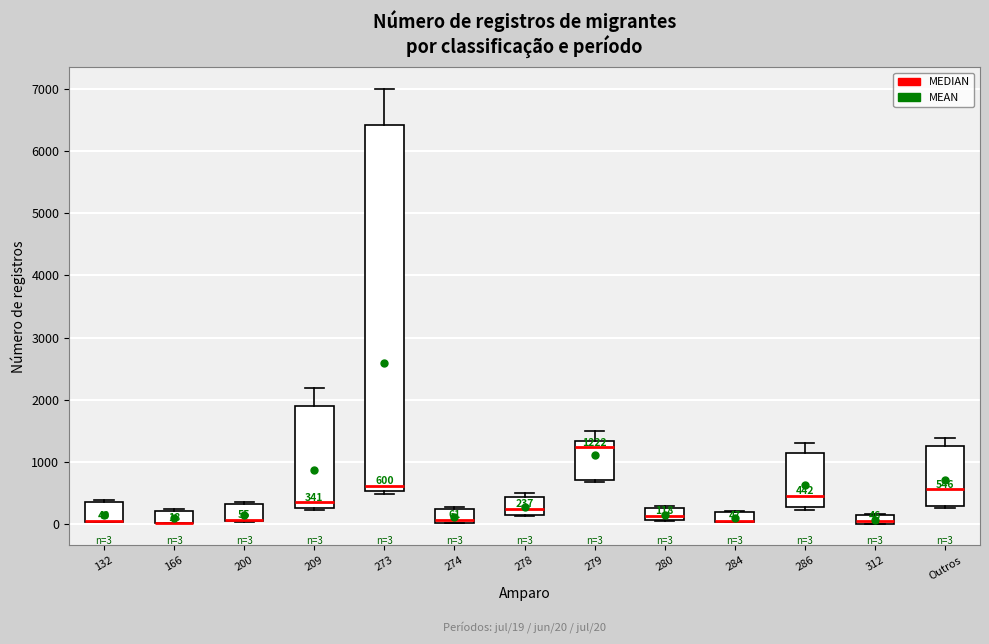

Which box is the tallest, from its lower edge to its upper edge?

273